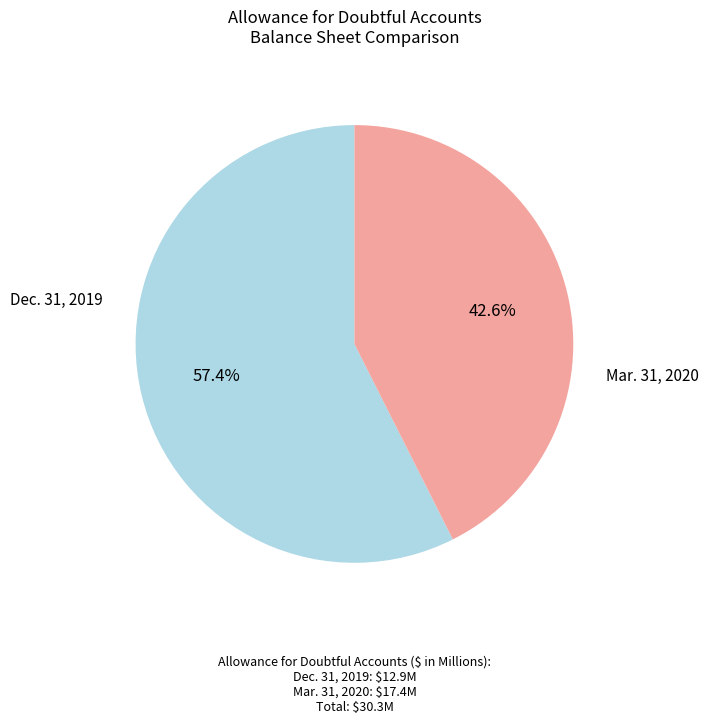

Does any single category account for the majority?

Yes